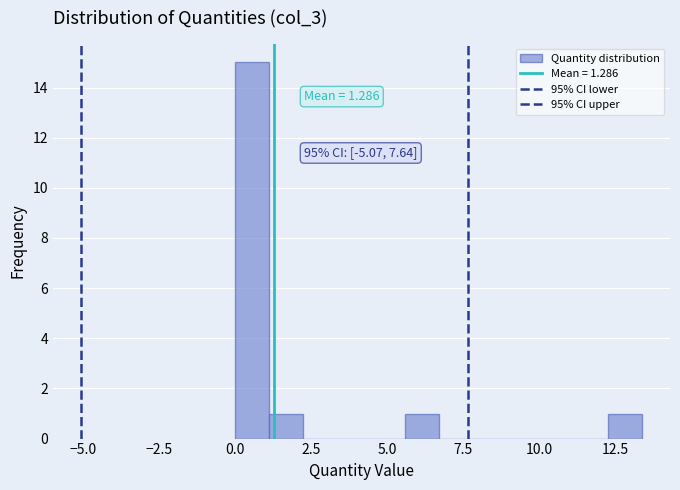

Read against the x-axis, roughly where is the centre of the tallest bar?

0.5